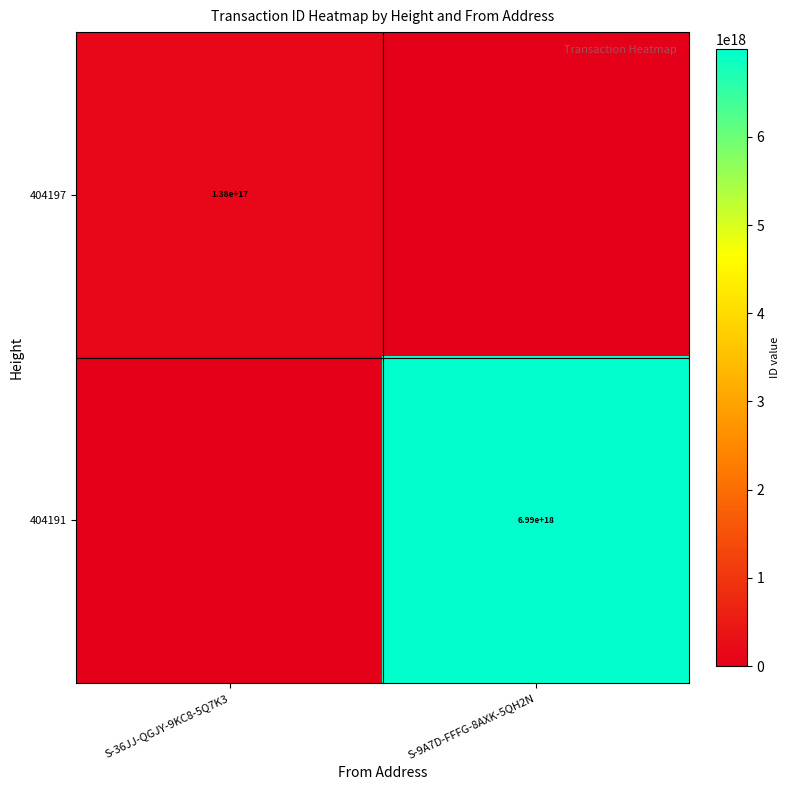

The value of 404197 at S-36JJ-QGJY-9KC8-5Q7K3 is 211592037057294400. True or false?

False